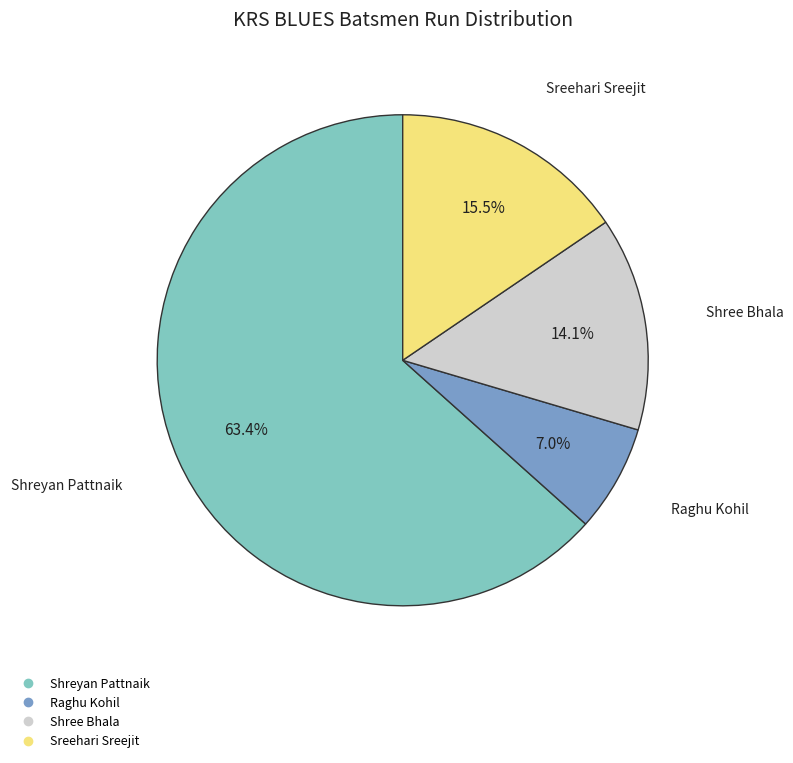

How many slices are in this pie chart?

4